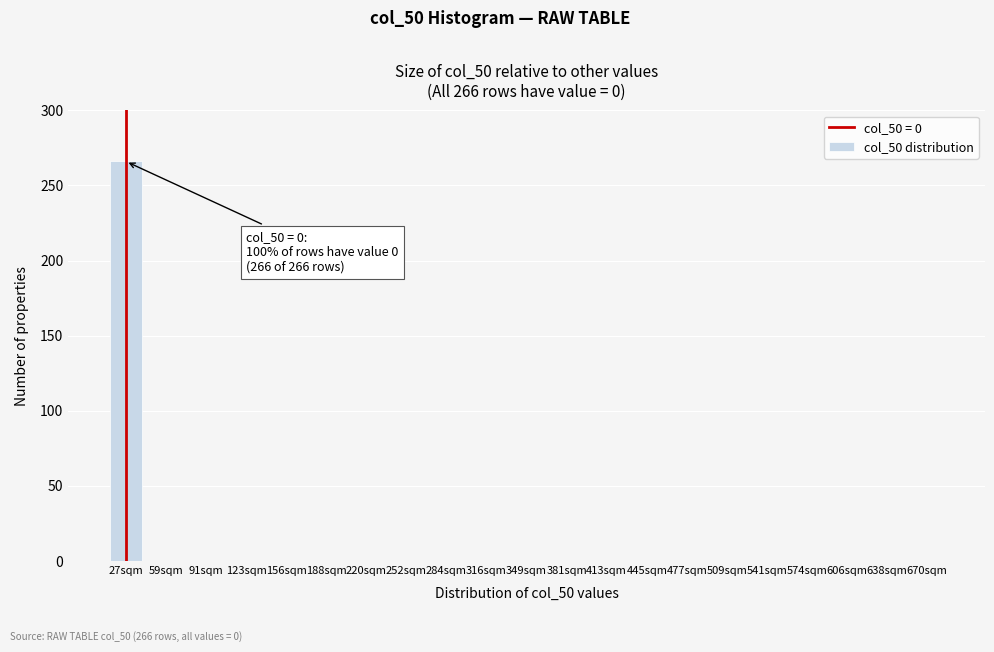

Reading left to right, list all the values displayed in this chart.

27sqm=266	59sqm=0	91sqm=0	123sqm=0	156sqm=0	188sqm=0	220sqm=0	252sqm=0	284sqm=0	316sqm=0	349sqm=0	381sqm=0	413sqm=0	445sqm=0	477sqm=0	509sqm=0	541sqm=0	574sqm=0	606sqm=0	638sqm=0	670sqm=0